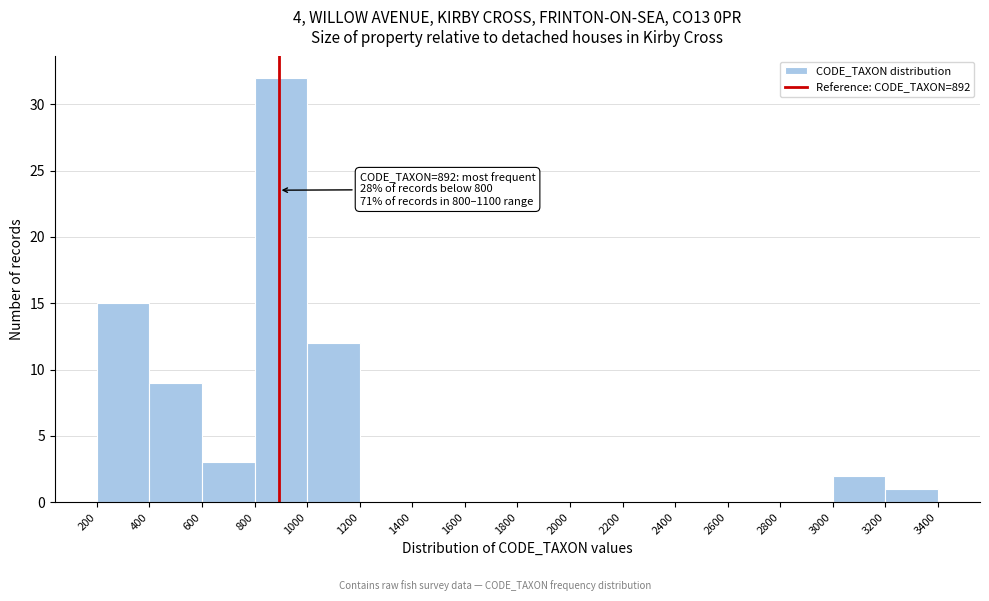

Over which range of the x-axis is the bar tallest?

800 to 1000